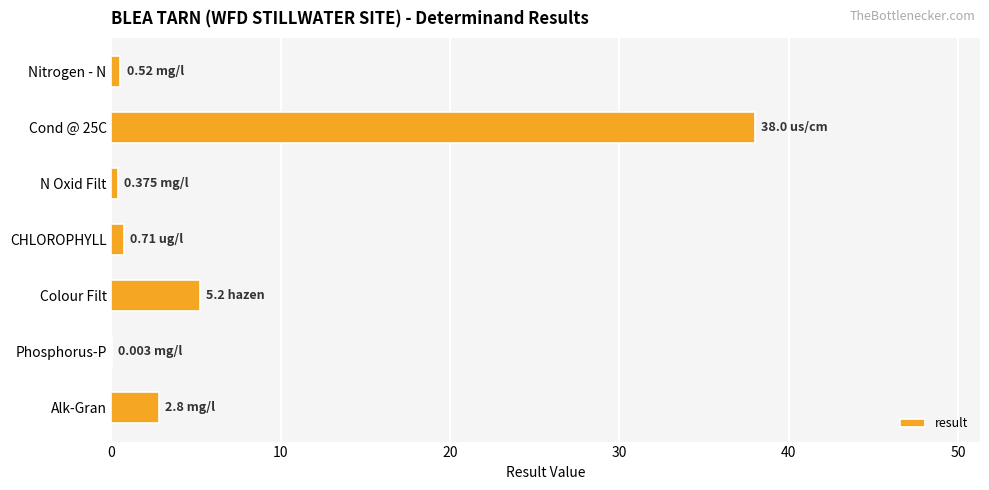

What is the change in value from Alk-Gran to Cond @ 25C?

+35.2